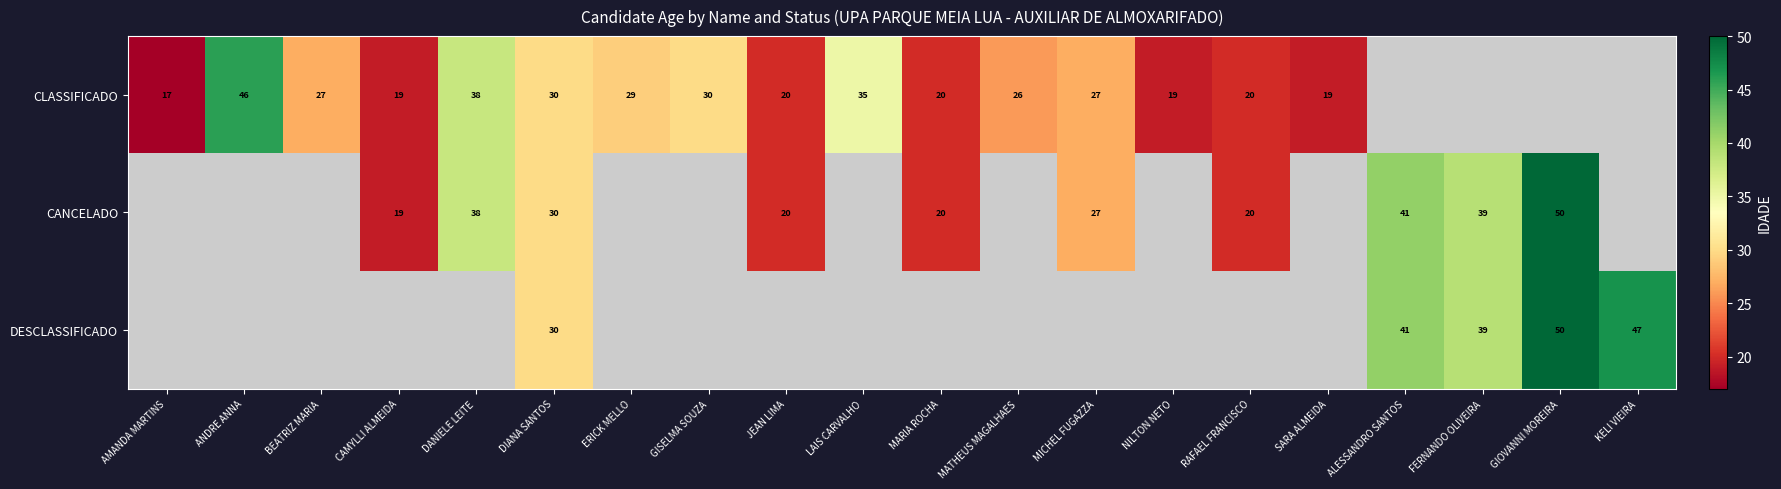

The CANCELADO series shows 38 at DANIELE LEITE. True or false?

True